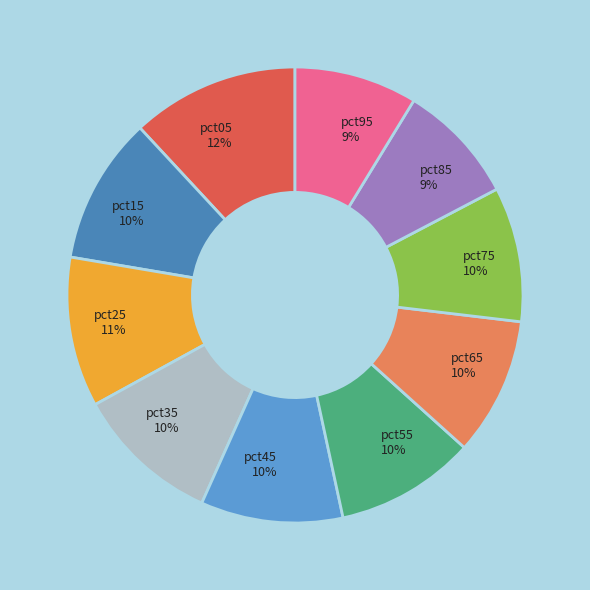

True or false: pct15 accounts for 10% of the total.

True